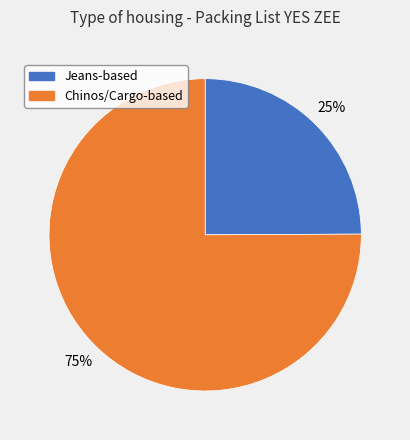

The Jeans-based slice represents 25% of the pie. True or false?

True